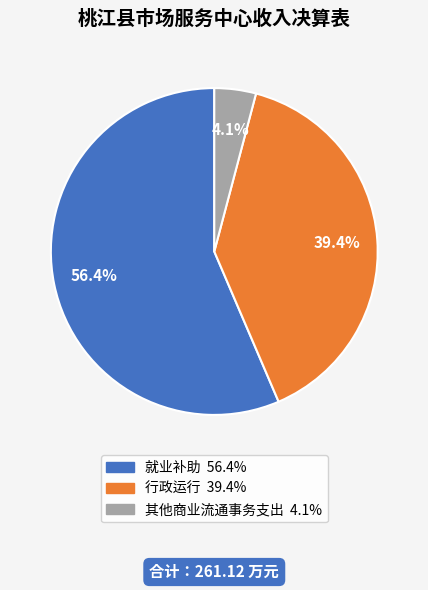

What is the largest slice in the pie chart?

就业补助